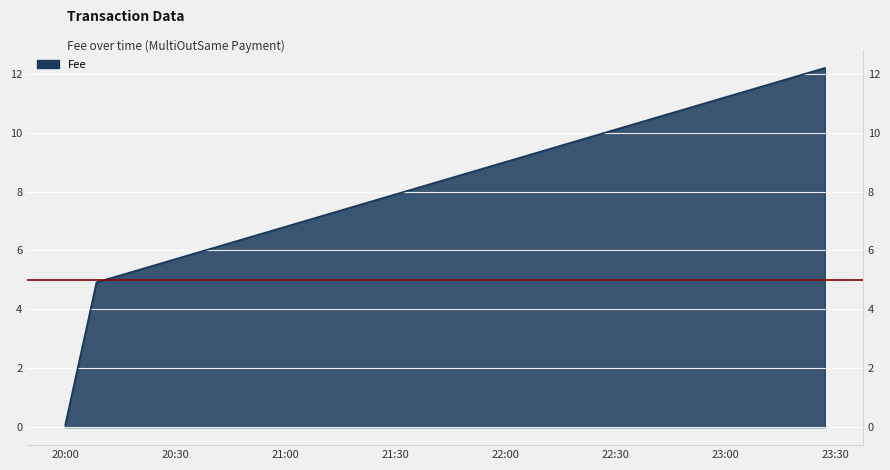

Reading left to right, extract all data points from this chart.

0.1	4.9	12.2